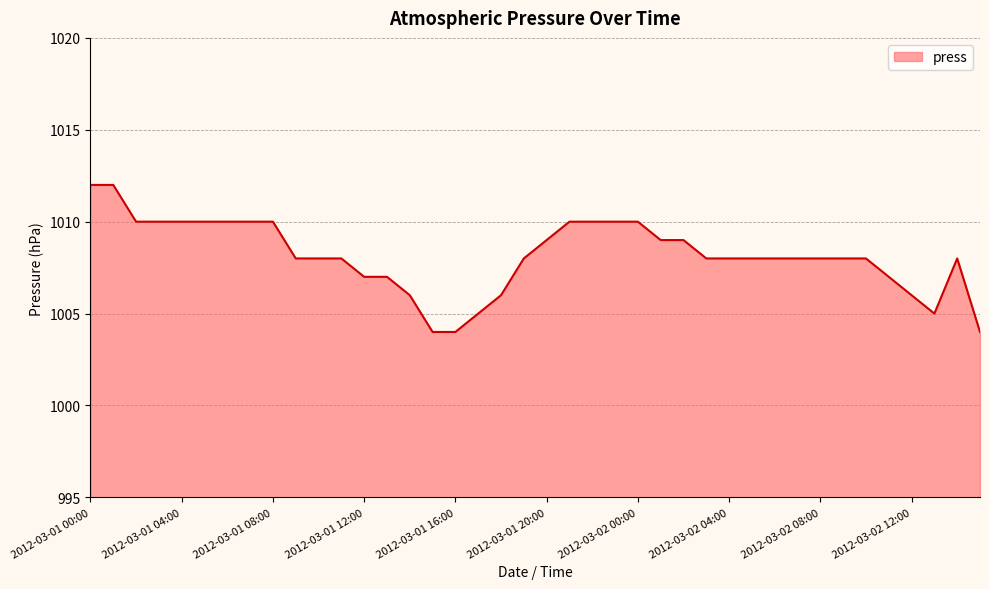

What is the greatest value displayed?

1012